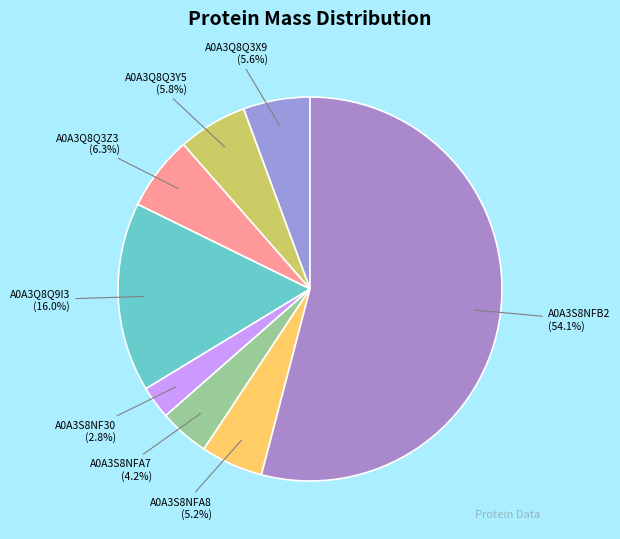

How many slices are in this pie chart?

8